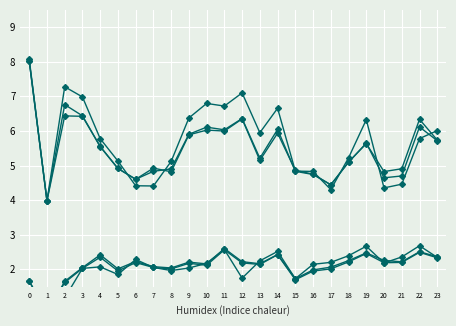

True or false: 12N and 4N cross at least once.

False